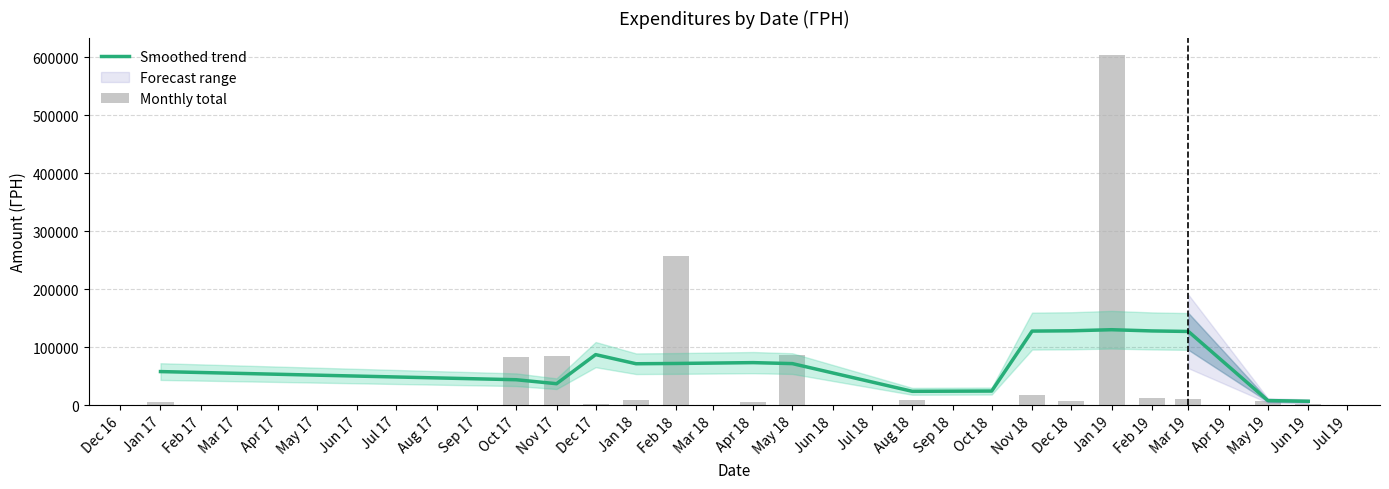

The value of Smoothed trend at Jan 19 is 129938.0. True or false?

True